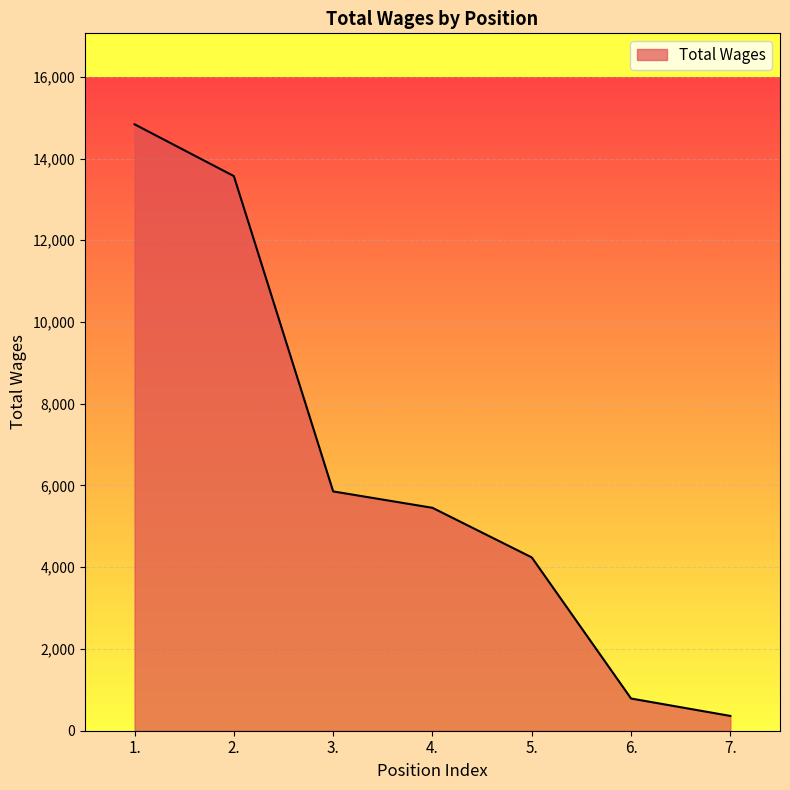

True or false: the data has more than 1 interior local peaks.

False